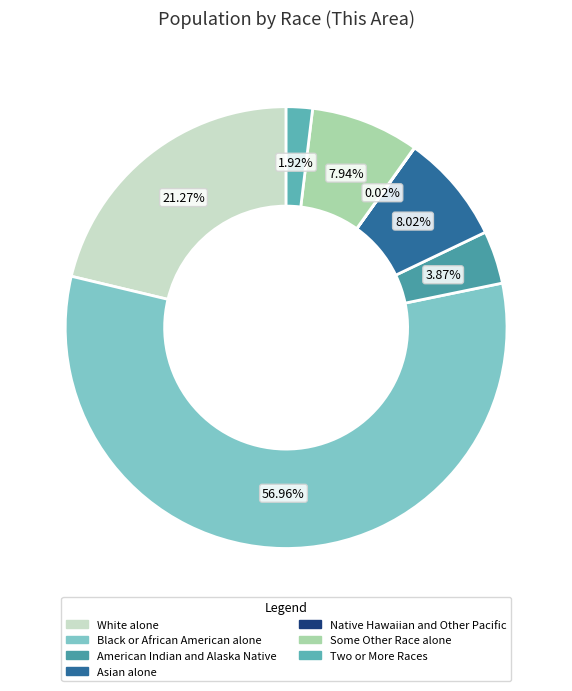

Count the number of slices in the pie.

7